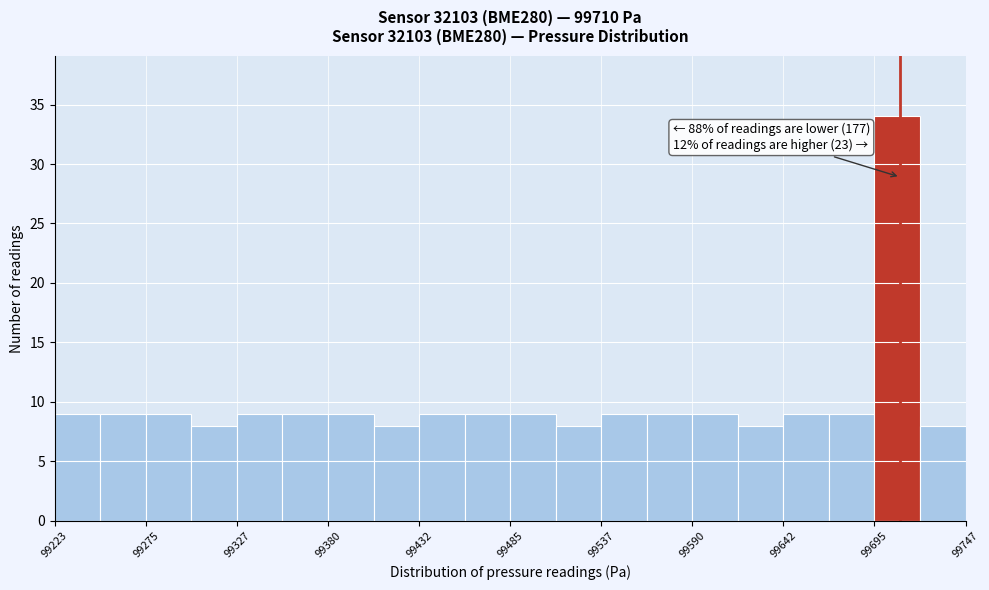

Around what value on the x-axis is the tallest bar? Give the approximate position of its centre, as read against the axis.

99710